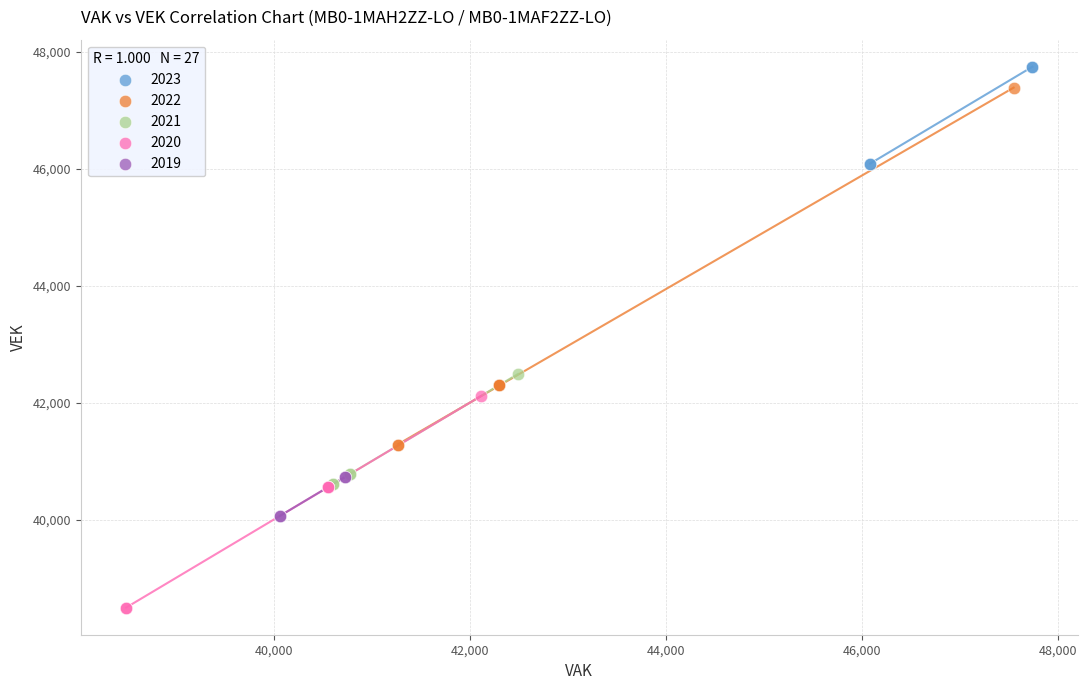

Which series contains the highest Y value?

2023